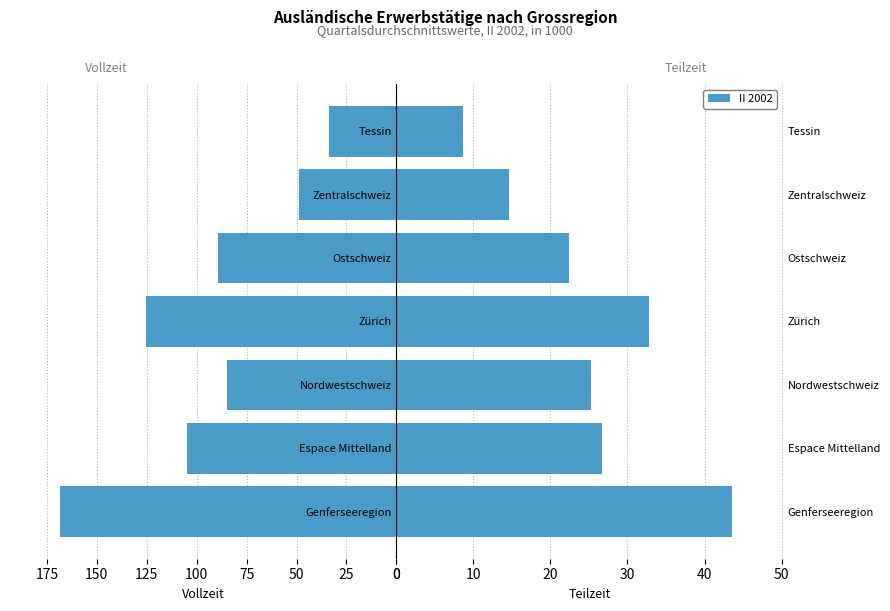

At how many categories does at least one series exceed 115?

2